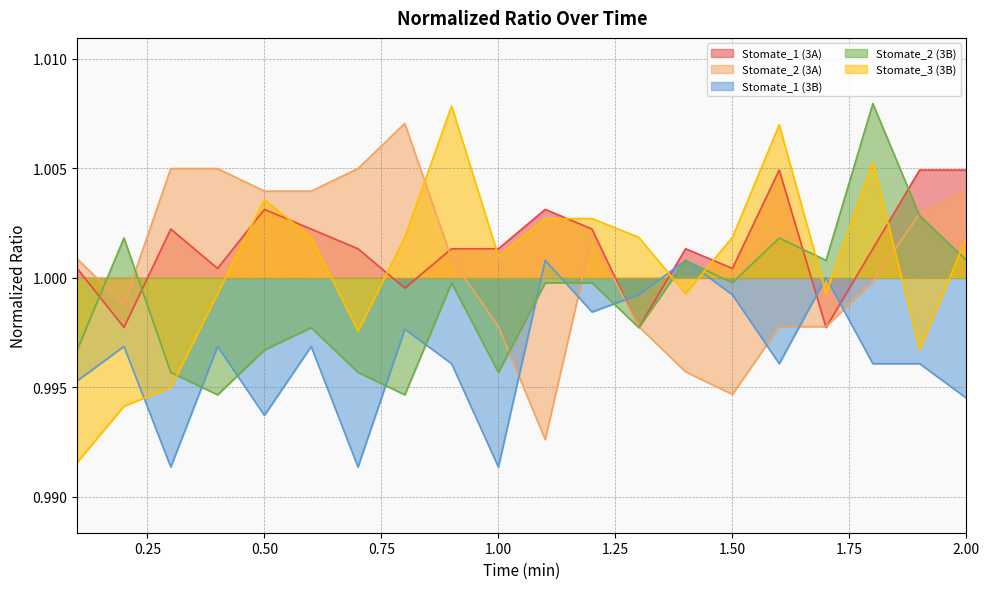

Rank the series at 0.2 from highest to lowest value.

Stomate_2 (3B), Stomate_2 (3A), Stomate_1 (3A), Stomate_1 (3B), Stomate_3 (3B)